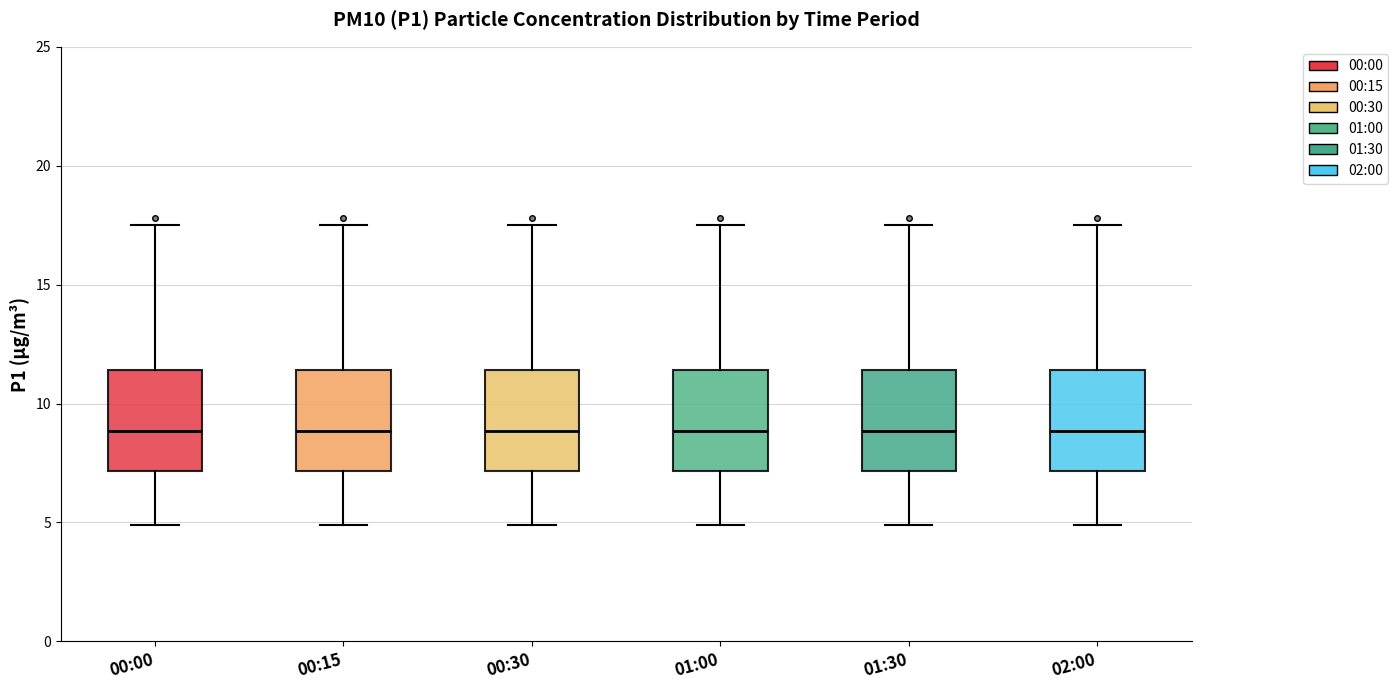

Reading left to right, transcribe this box plot: for each box, give where its median line is, the range the box spans, and where its two whiskers end, as read against the y-axis. The values are not printed on the chart, so give them approximately, as read against the axis.

00:00: median 9.0, box 7.0 to 11.5, whiskers 5.0 to 17.5
00:15: median 9.0, box 7.0 to 11.5, whiskers 5.0 to 17.5
00:30: median 9.0, box 7.0 to 11.5, whiskers 5.0 to 17.5
01:00: median 9.0, box 7.0 to 11.5, whiskers 5.0 to 17.5
01:30: median 9.0, box 7.0 to 11.5, whiskers 5.0 to 17.5
02:00: median 9.0, box 7.0 to 11.5, whiskers 5.0 to 17.5